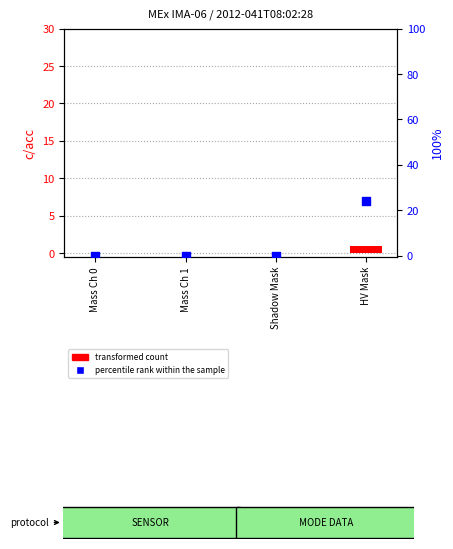

What are all the series names shown in the legend?

transformed count, percentile rank within the sample